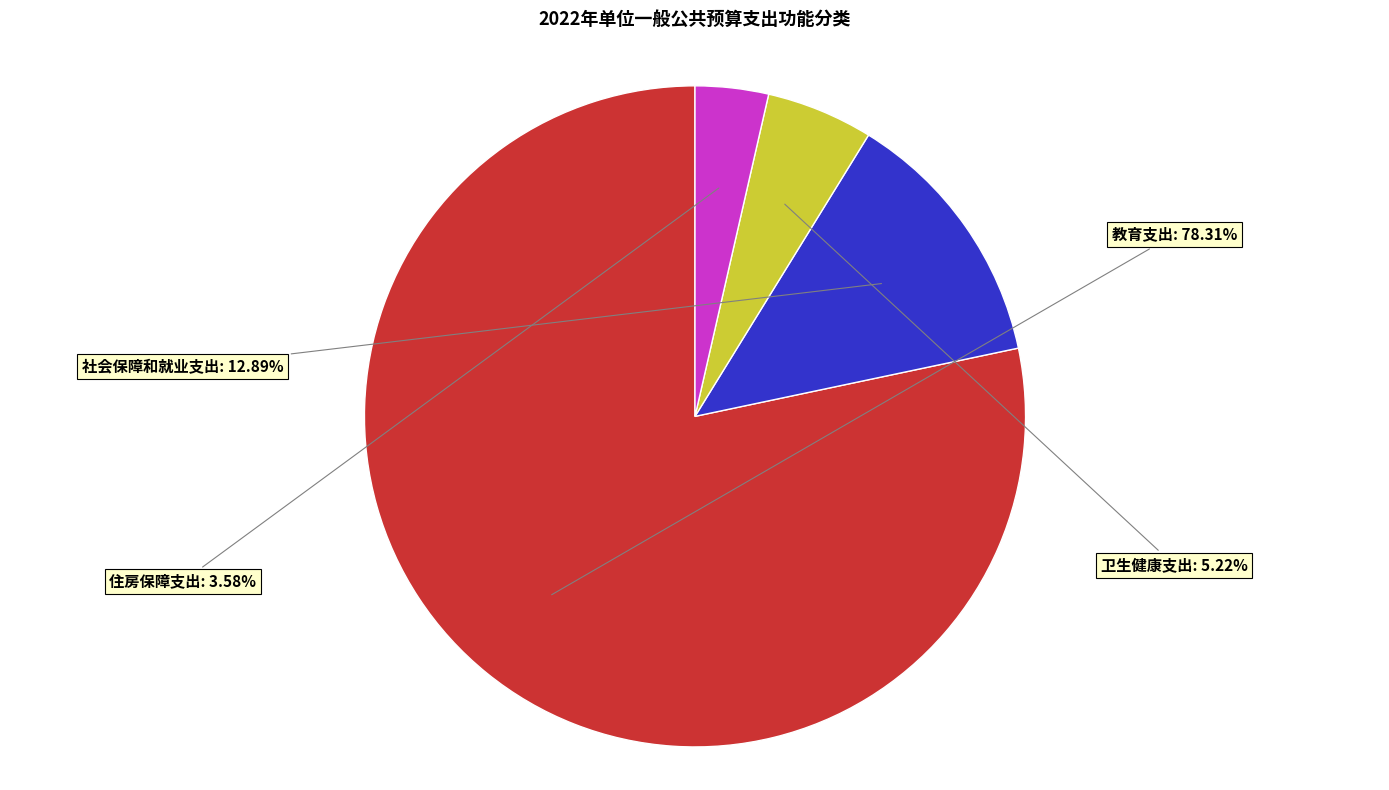

To the nearest percent, what is the average slice percentage?

25%